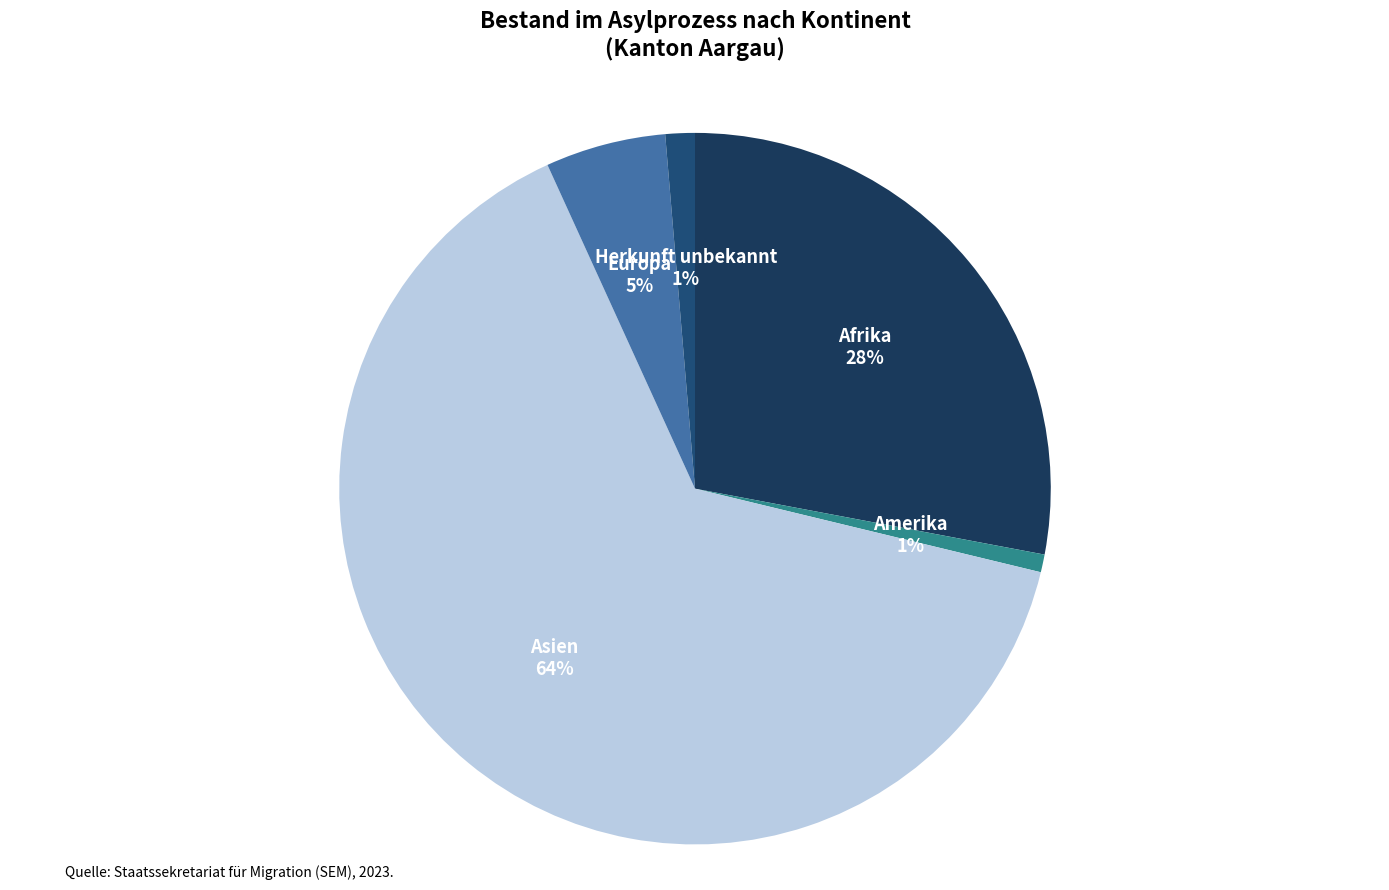

To the nearest percent, what is the difference between the Asien and Afrika slice percentages?

36%